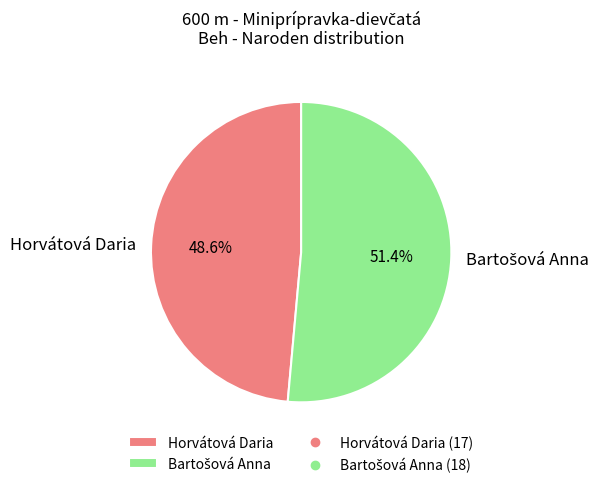

Does Horvátová Daria represent more than half of the total?

No